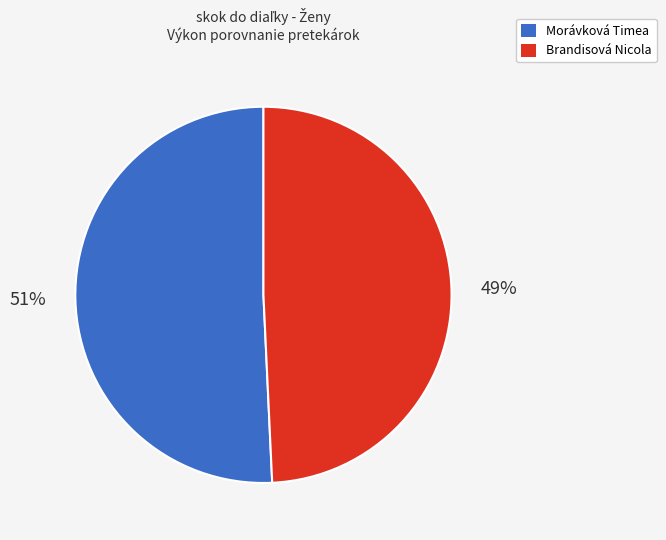

What is the ratio of the value at Morávková Timea to the value at Brandisová Nicola?

1.0